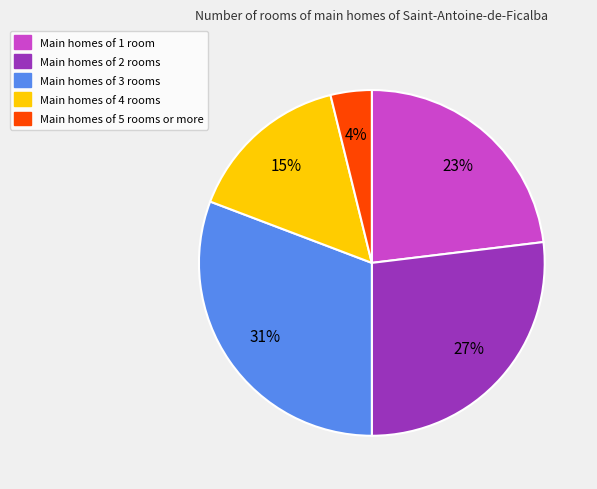

Is there a majority slice in this chart?

No